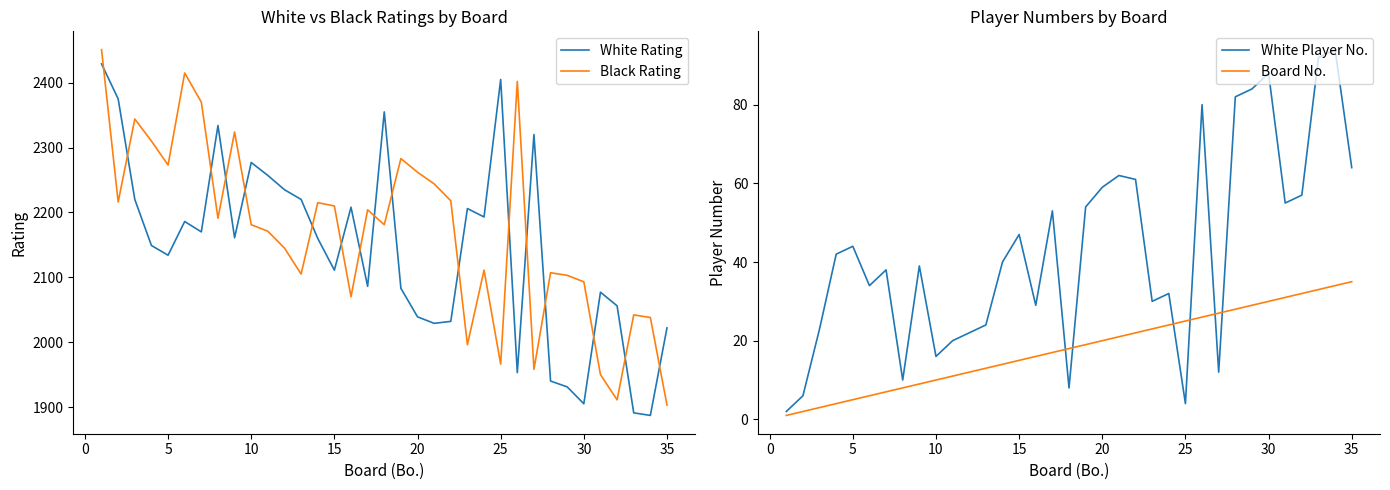

How many values in the White Rating series are below 2160?

17